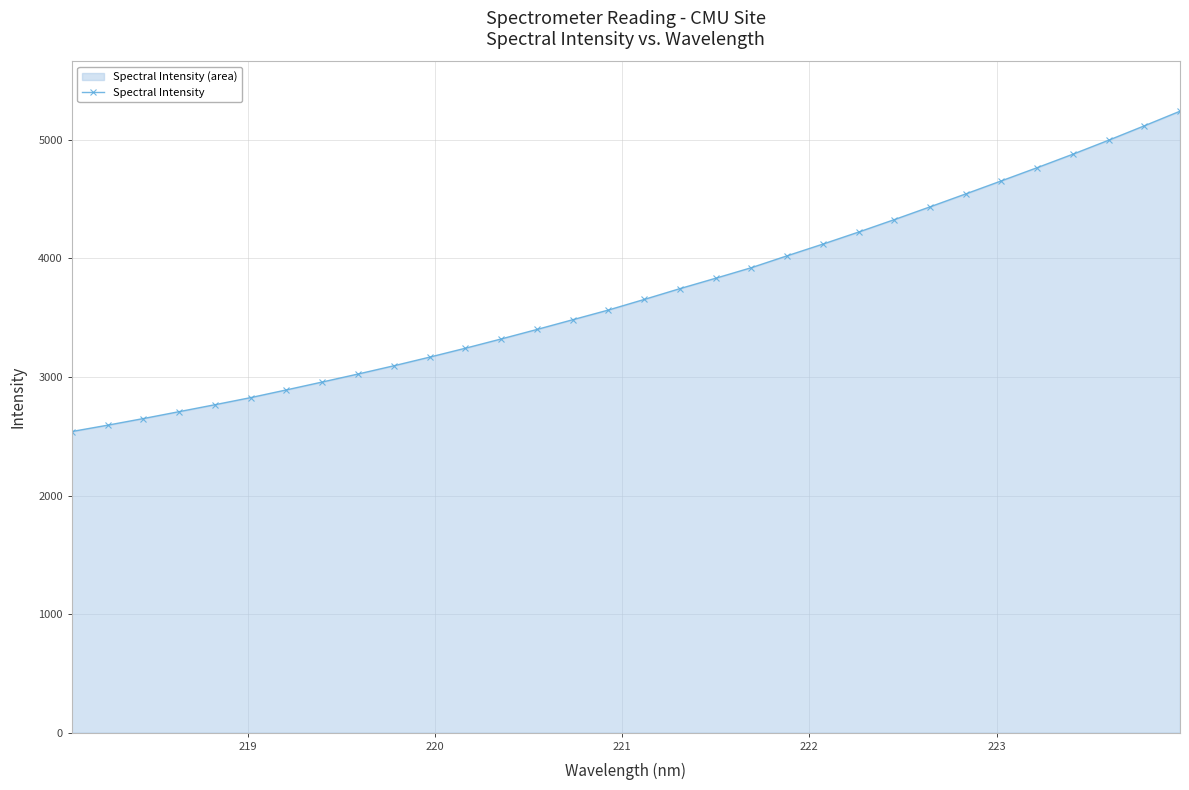

How many categories are shown in the chart?

32